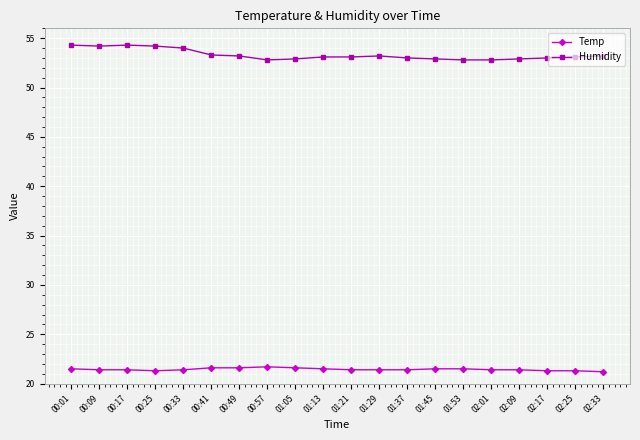

What is the smallest value displayed?

21.2